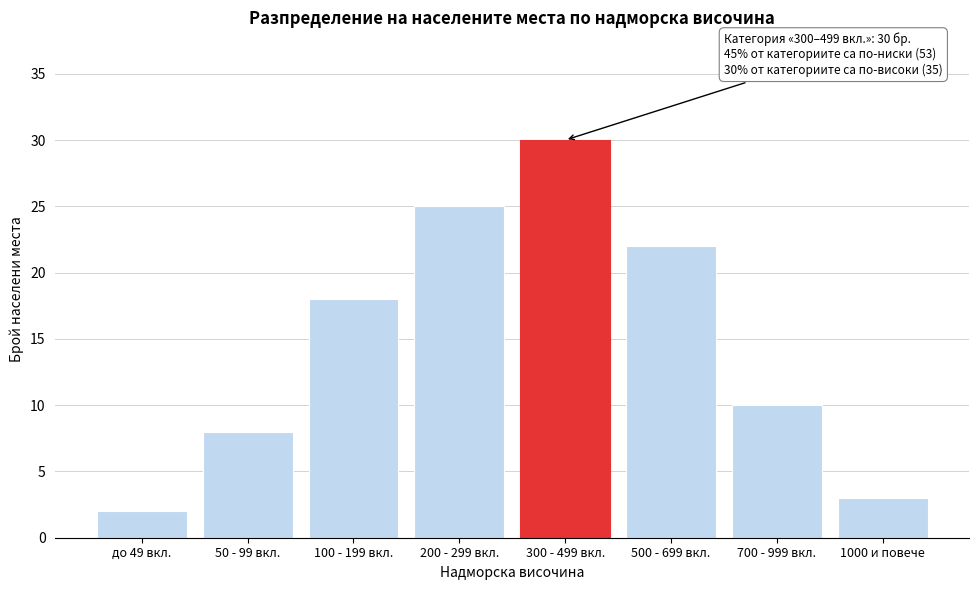

Reading left to right, extract all data points from this chart.

2	8	18	25	30	22	10	3